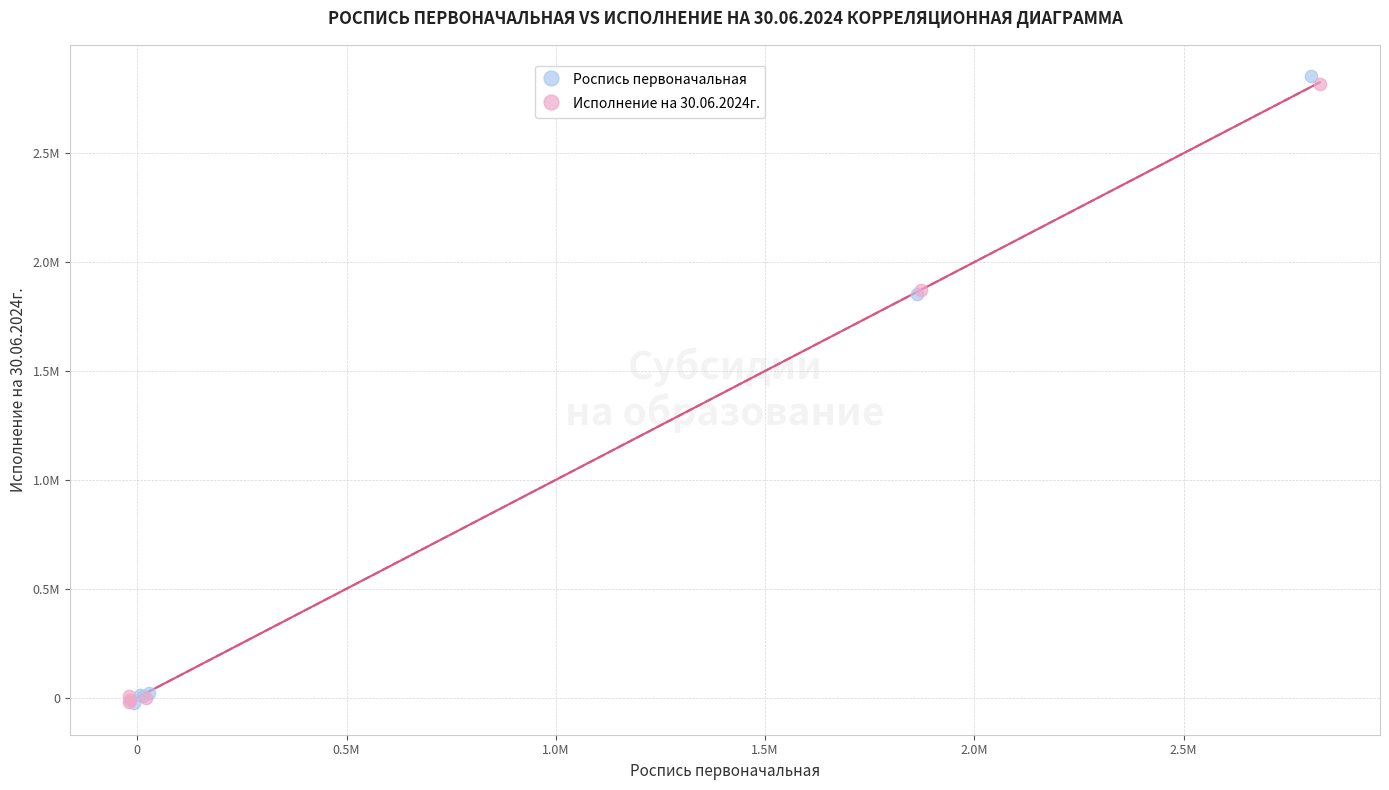

Which series has the largest Y range (max minus min)?

Роспись первоначальная